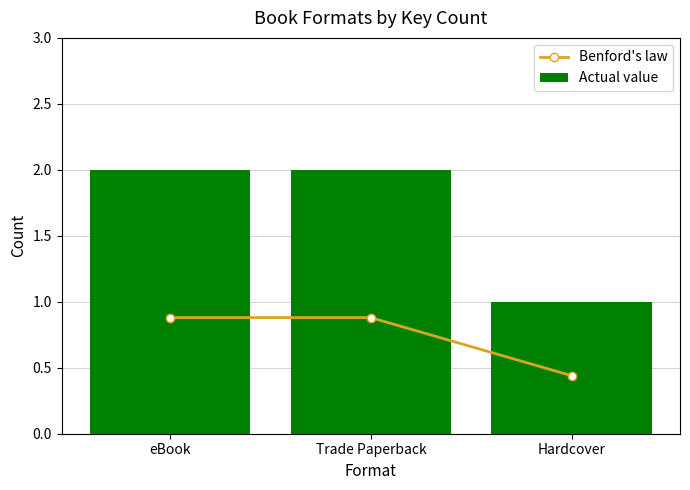

What are all the series names shown in the legend?

Benford's law, Actual value